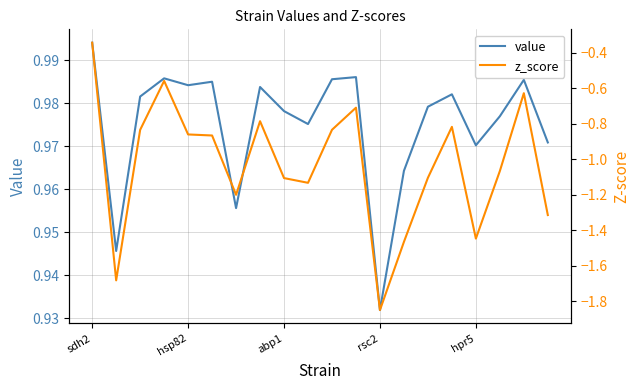

True or false: value and z_score intersect in this chart.

False